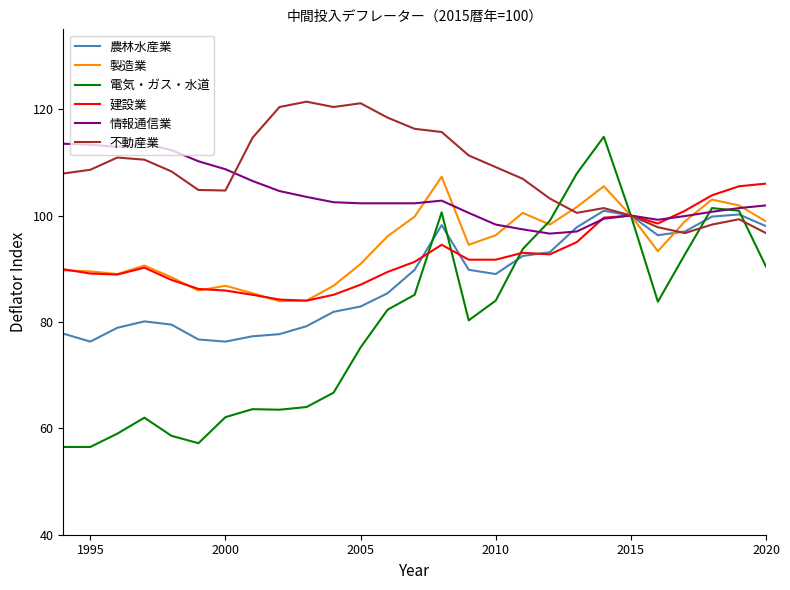

Does the chart display data point markers on the line(s)?

No